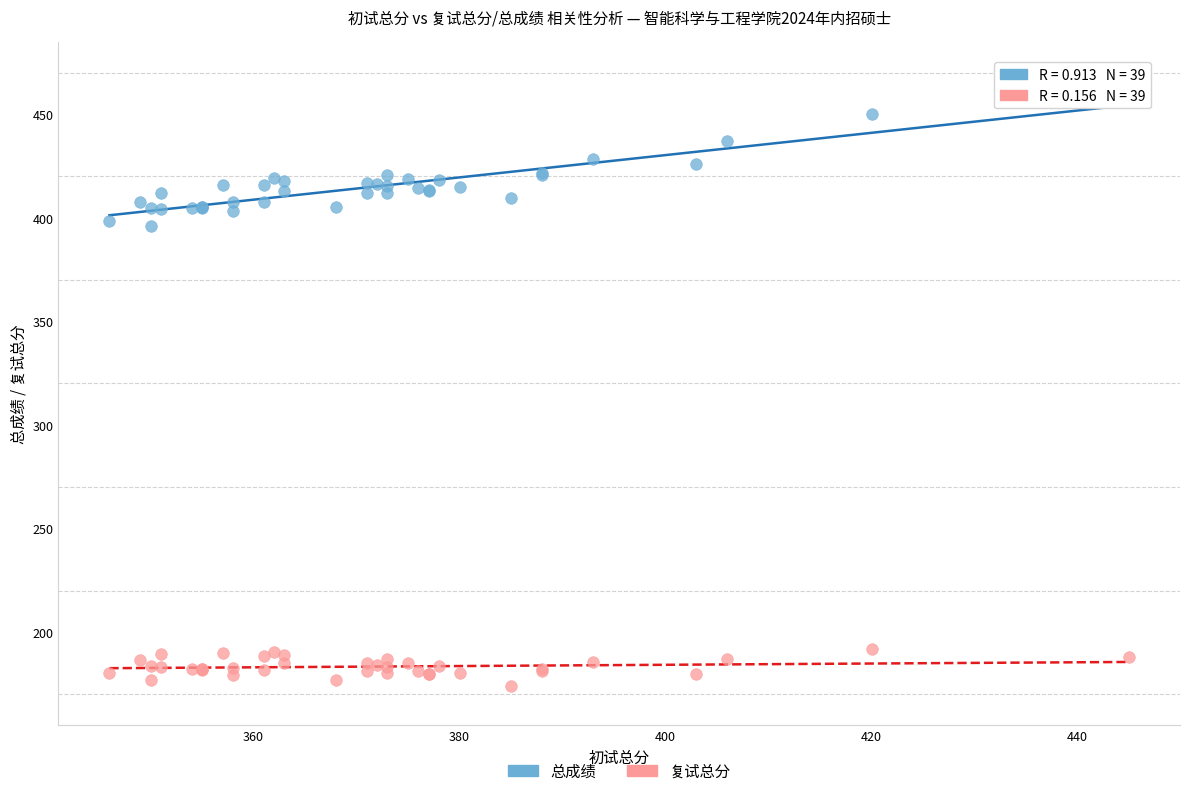

What are all the series names shown in the legend?

总成绩, 复试总分